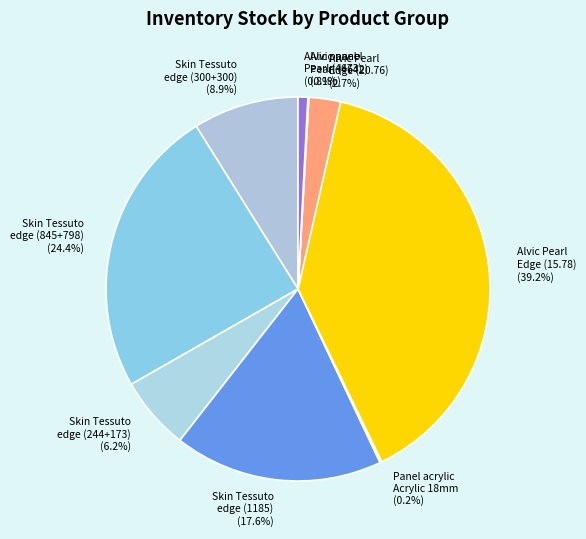

To the nearest percent, what is the difference between the largest and smallest slice percentages?

39%